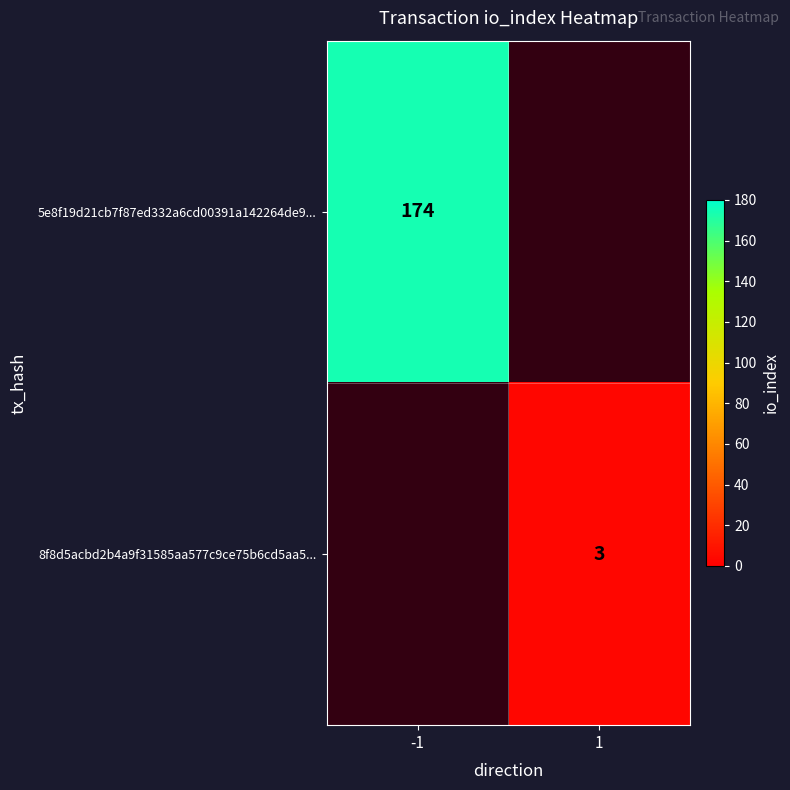

At how many categories does at least one series exceed 147?

1